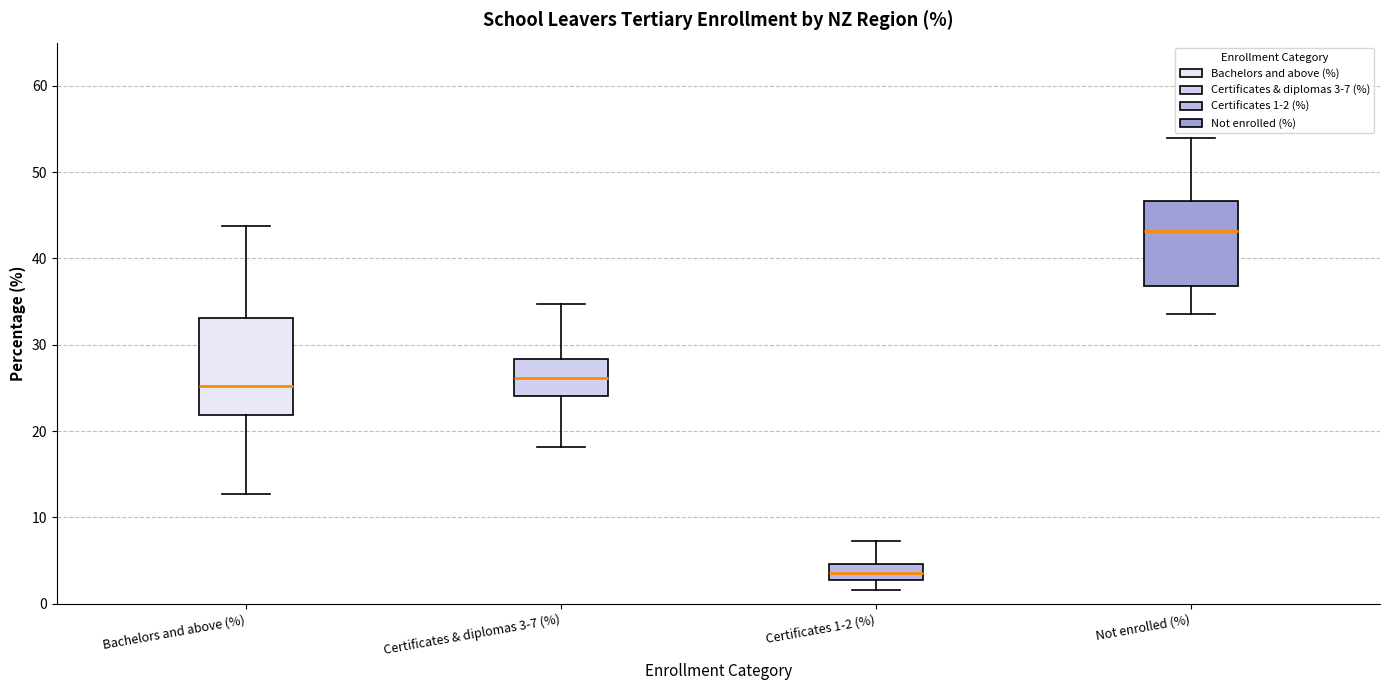

Which box's median line is the lowest?

Certificates 1-2 (%)